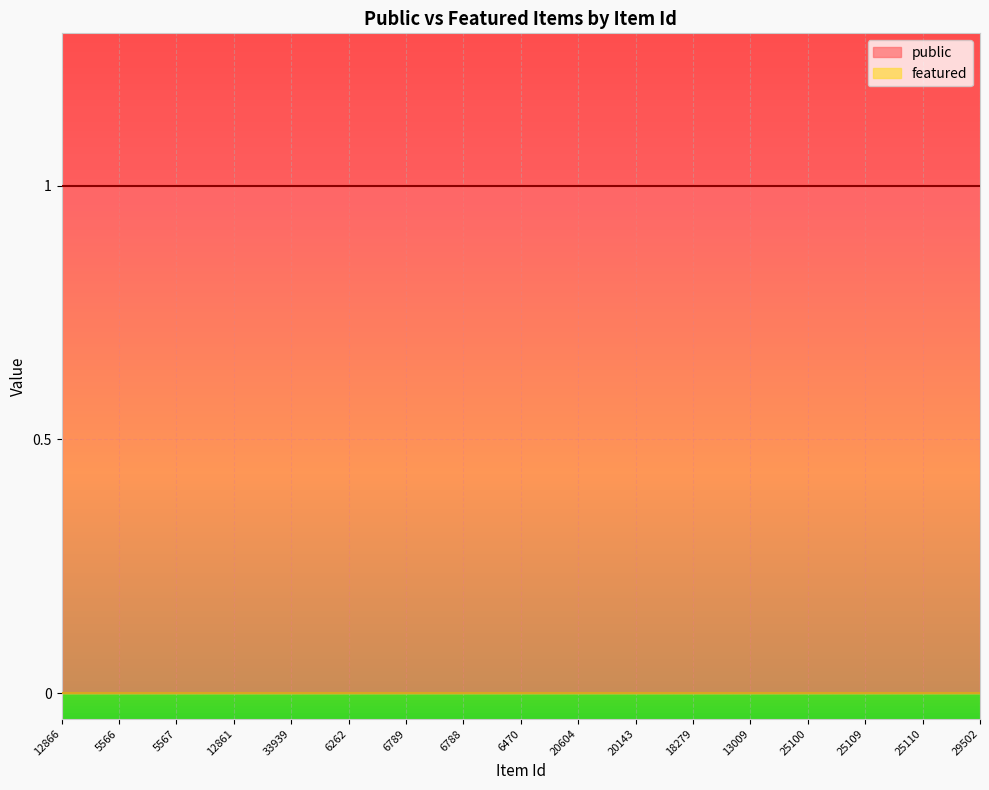

What position from the right is 18279?

6